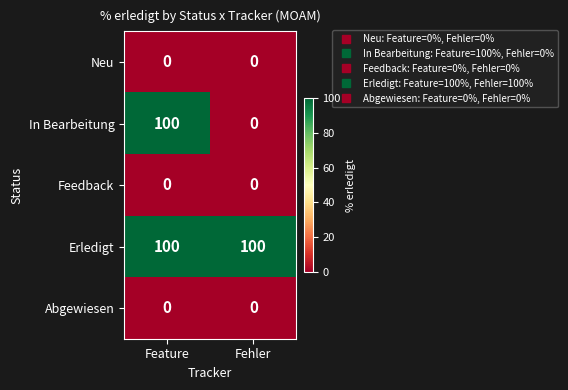

Which series has the largest total across all categories?

Erledigt